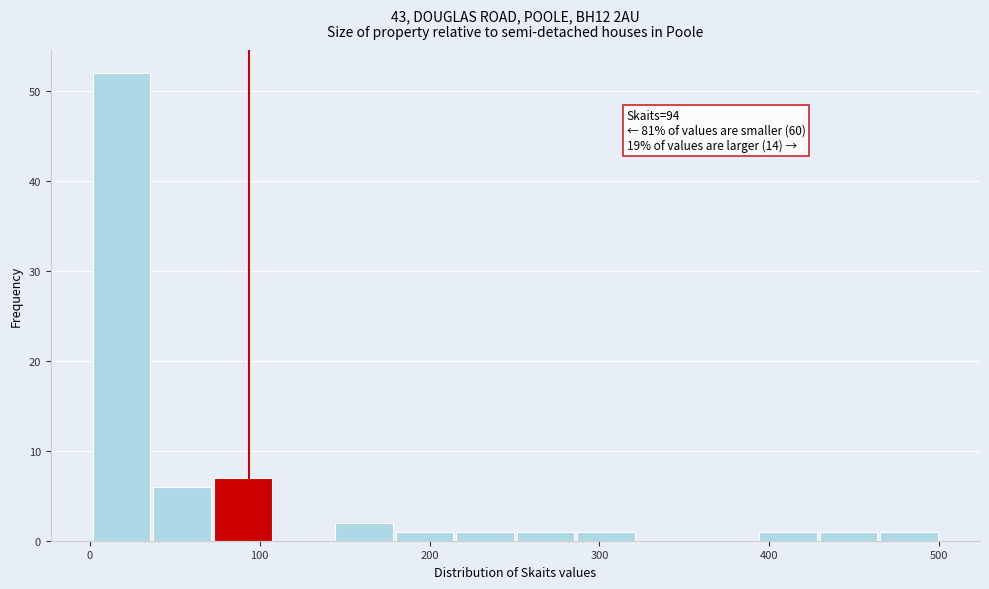

Read against the x-axis, roughly where is the centre of the tallest bar?

20